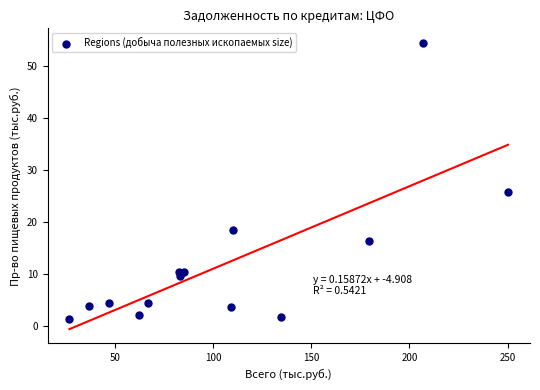

What Y value in the scatter plot is closest to 27?

25.8